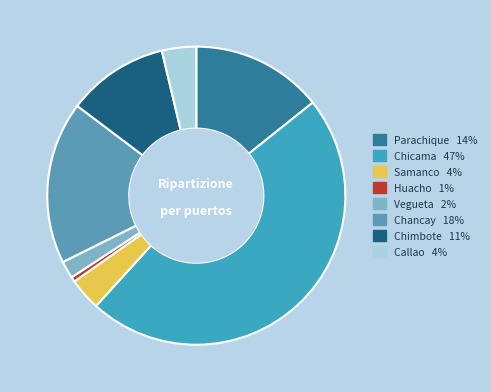

Rank the categories by value from highest to lowest.

Chicama, Chancay, Parachique, Chimbote, Callao, Samanco, Vegueta, Huacho